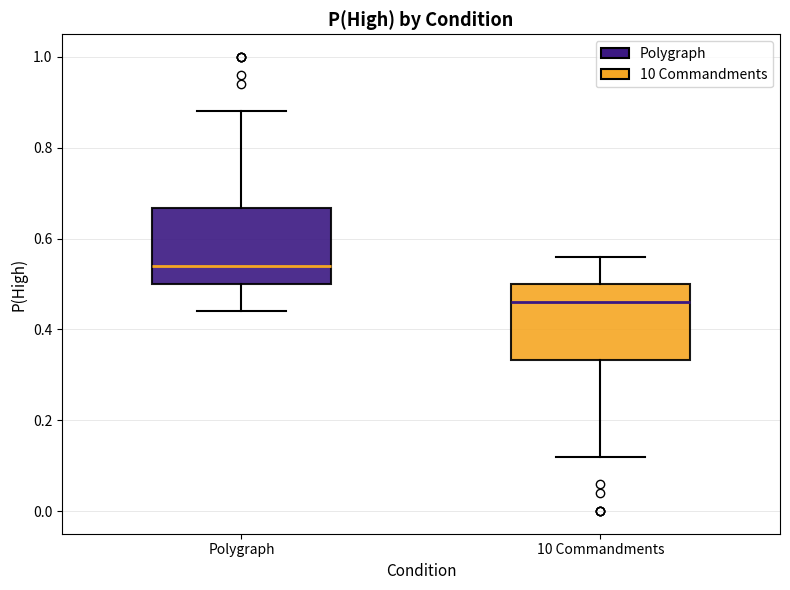

Where is the lower edge of the box for 10 Commandments on the y-axis? The values are not printed on the chart, so give them approximately, as read against the axis.

0.34